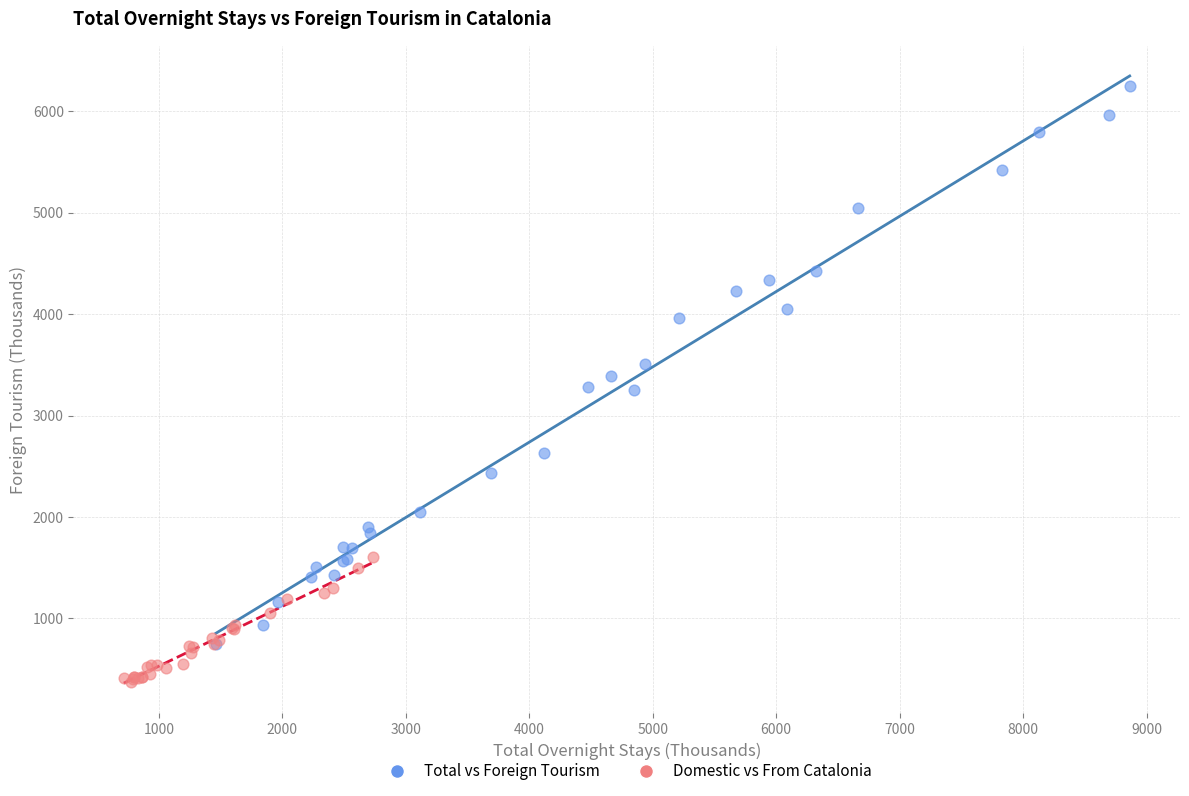

Which series reaches the maximum Y coordinate?

Total vs Foreign Tourism